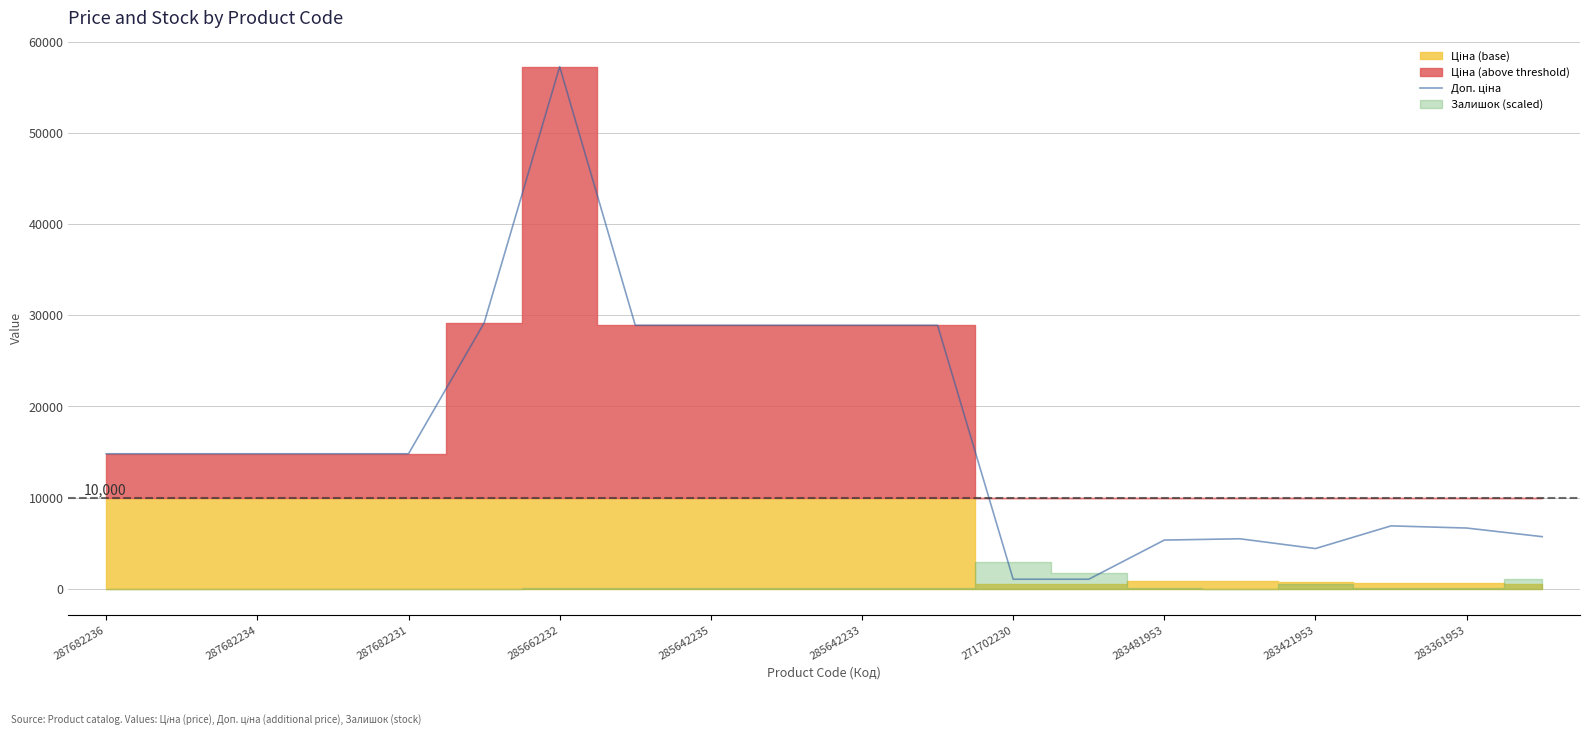

How many lines are shown in the chart?

1